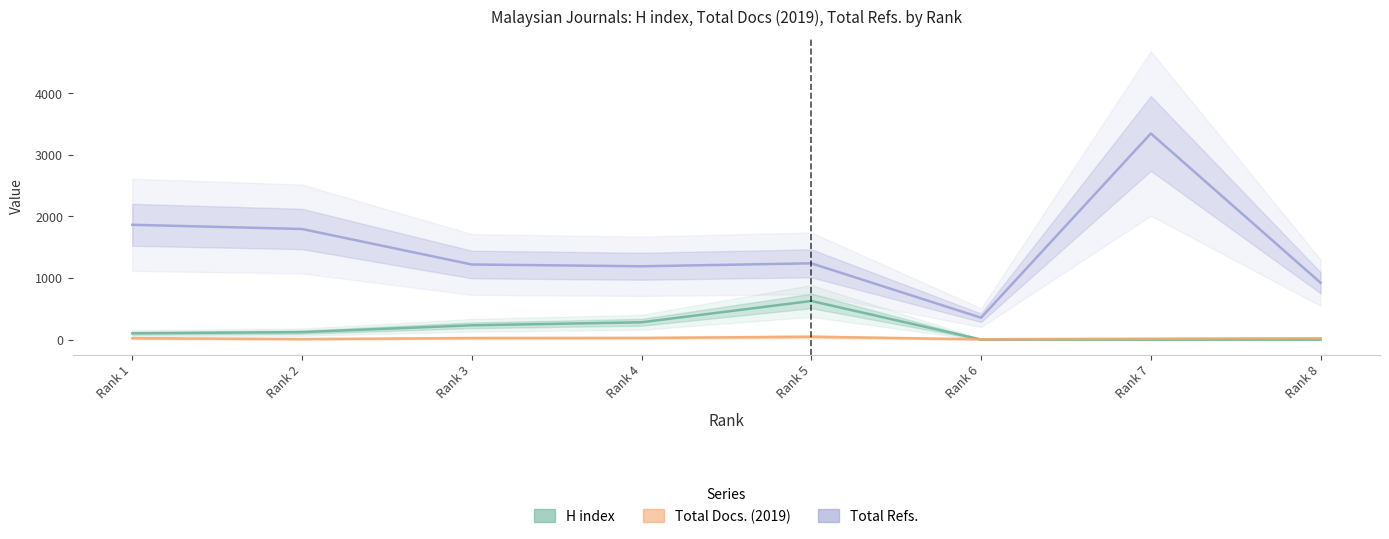

What is the highest value of the Total Docs. (2019) series?

45